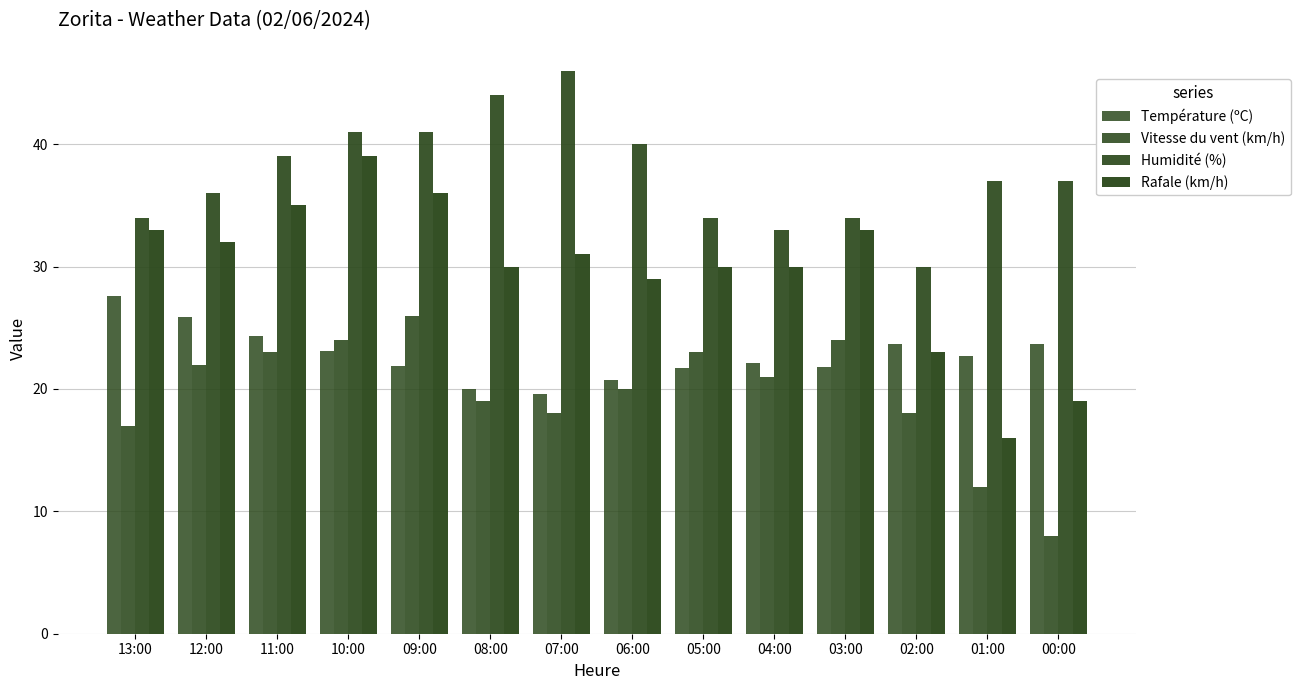

What is the smallest value displayed?

8.0